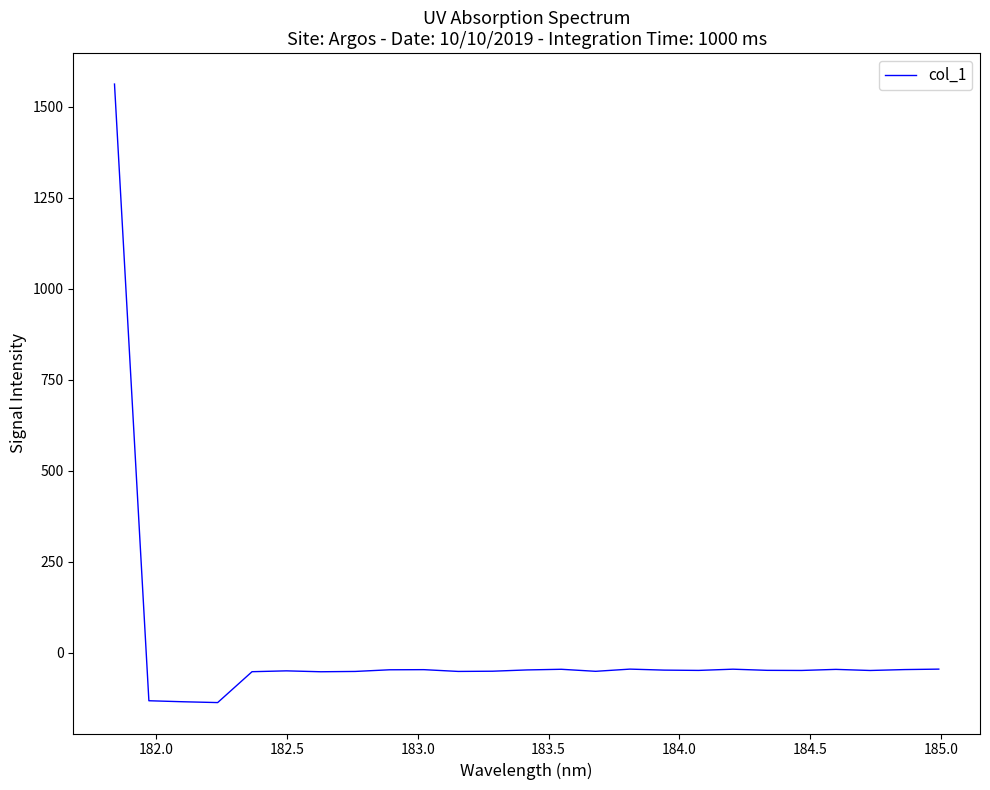

What is the maximum value shown in the chart?

1562.9